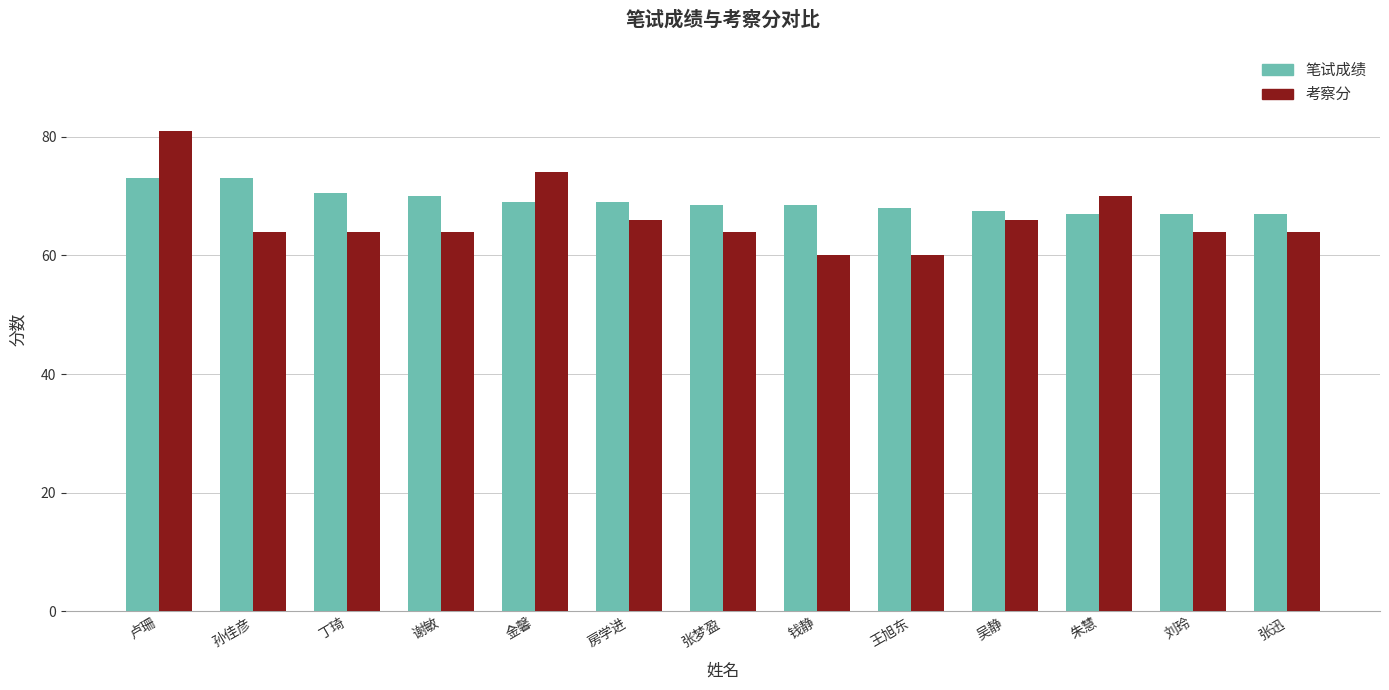

What position from the right is 孙佳彦?

12